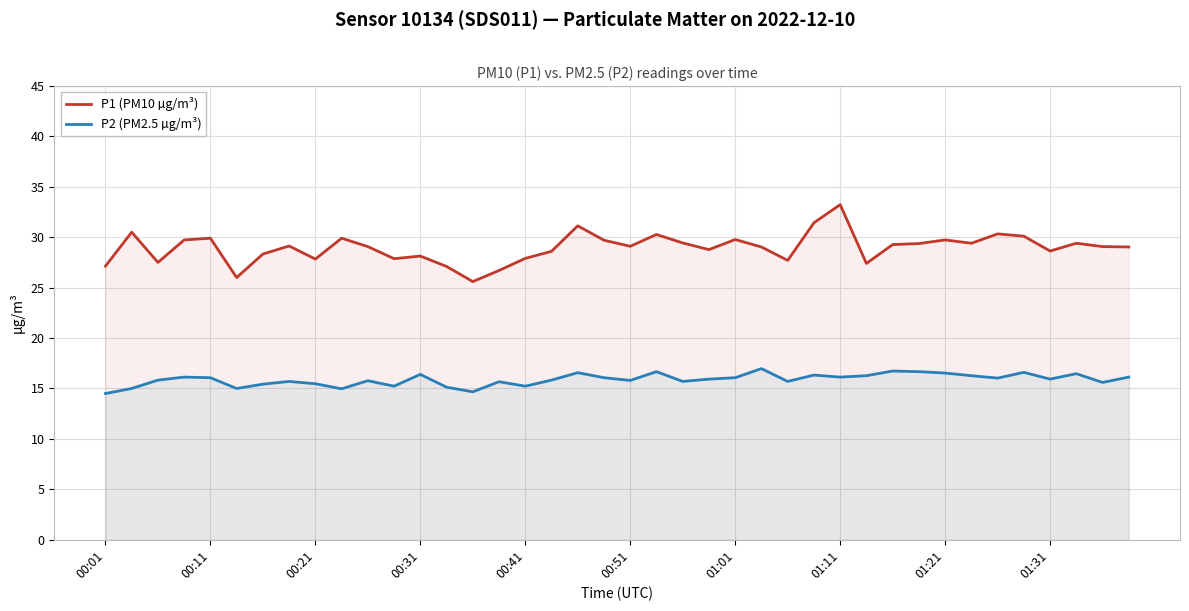

True or false: P1 (PM10 µg/m³) has more than 1 interior local peaks.

True